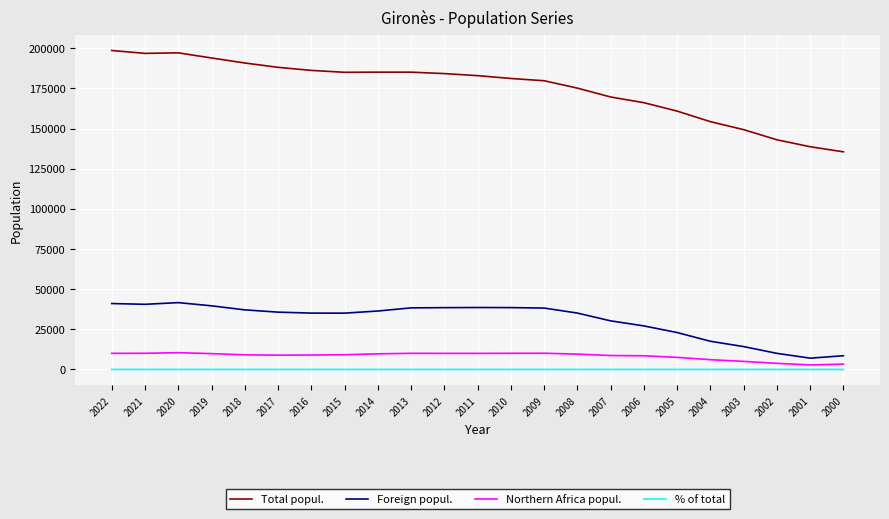

What is the difference between the maximum and minimum values in the Northern Africa popul. series?

7642.0